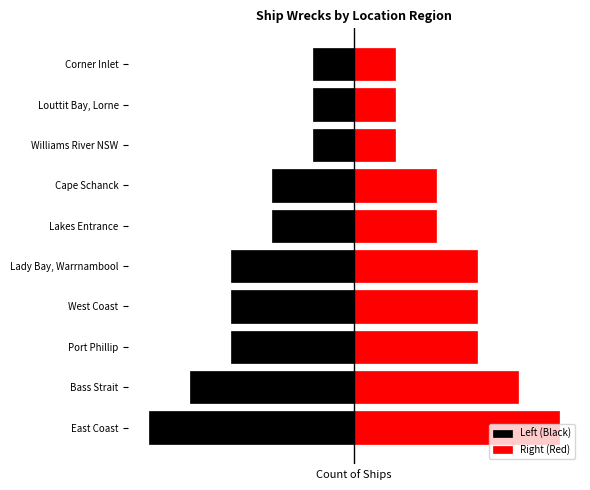

Reading right to left, what are all the values shown in this chart?

Left (Black): -1	-1	-1	-2	-2	-3	-3	-3	-4	-5
Right (Red): 1	1	1	2	2	3	3	3	4	5